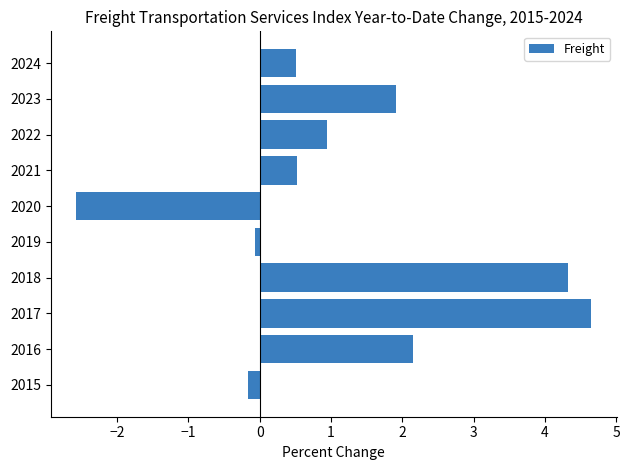

What is the smallest value displayed?

-2.6